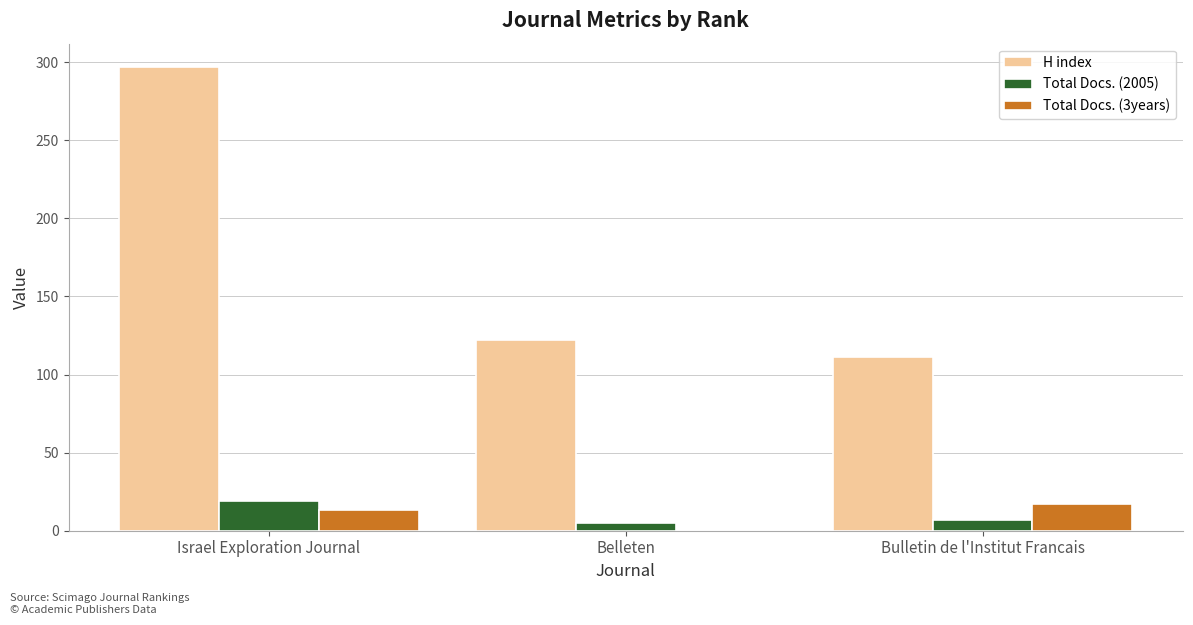

Reading left to right, list all the values displayed in this chart.

H index: 297	122	111
Total Docs. (2005): 19	5	7
Total Docs. (3years): 13	0	17